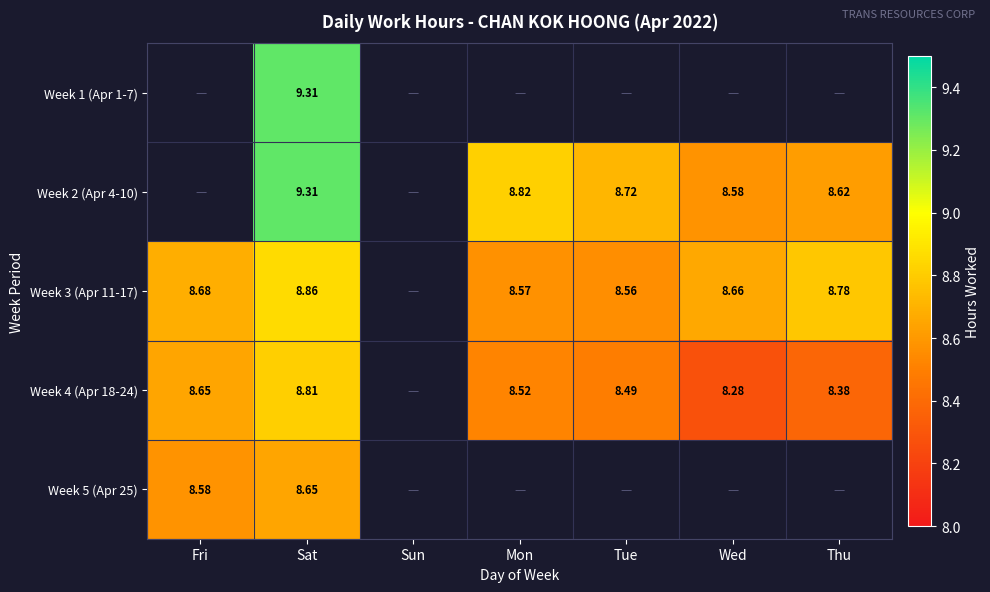

Is the value of Week 2 (Apr 4-10) at Wed greater than the value of Week 4 (Apr 18-24) at Thu?

Yes